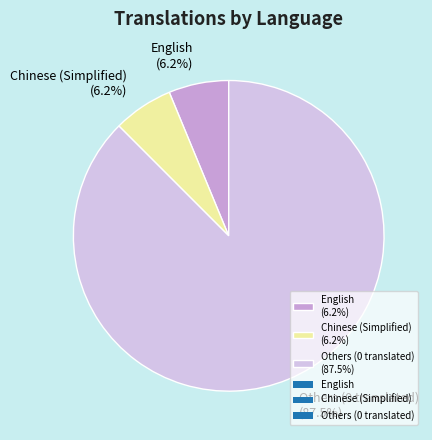

Which has a higher value, English (6.2%) or Others (0 translated) (87.5%)?

Others (0 translated) (87.5%)